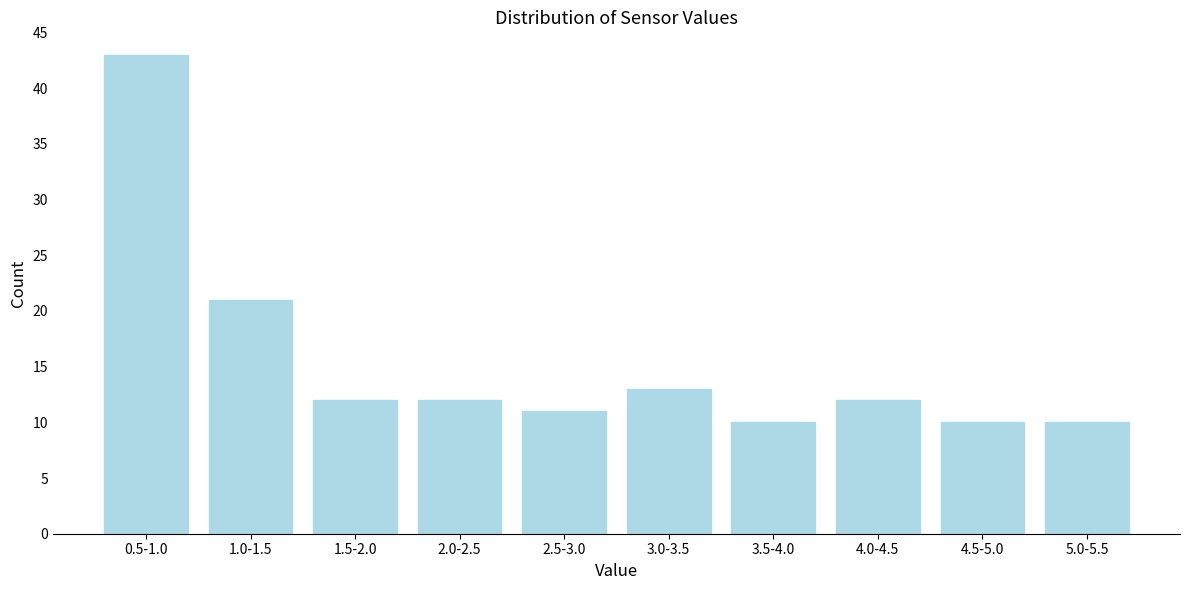

Reading left to right, list all the values displayed in this chart.

43	21	12	12	11	13	10	12	10	10